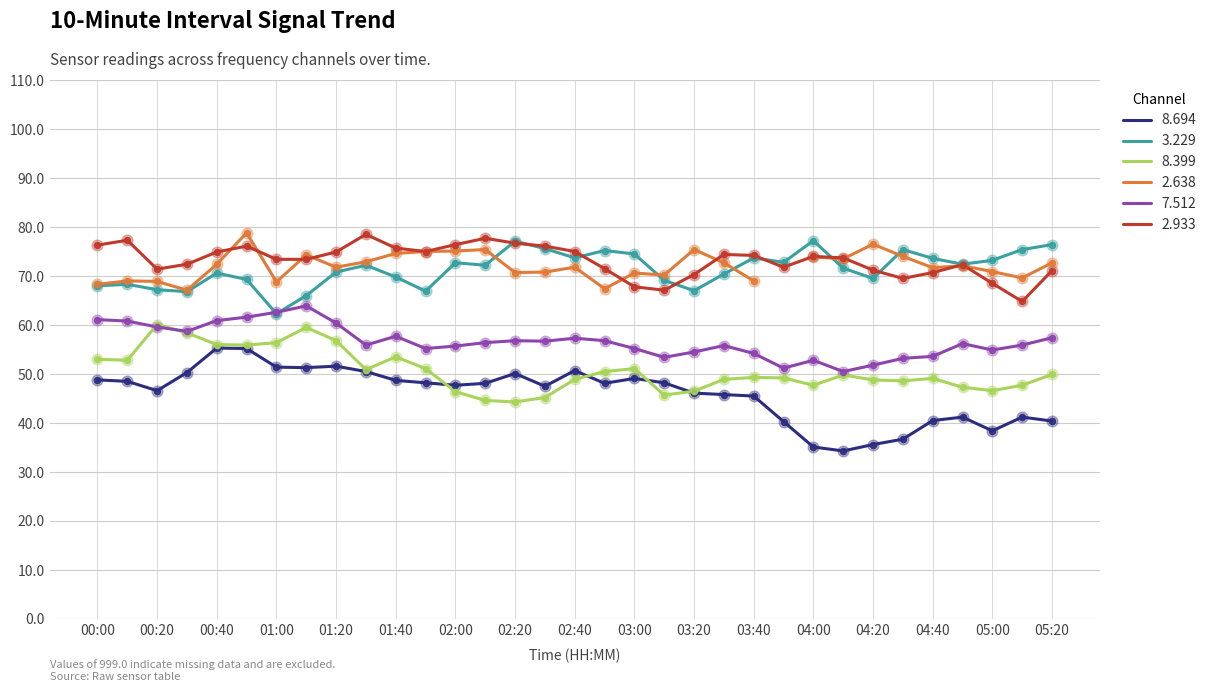

Which series has the widest spread of Y values?

8.694